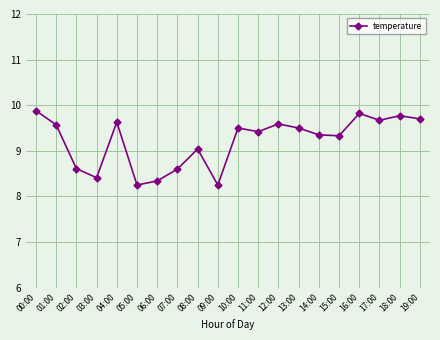

How many lines are shown in the chart?

1